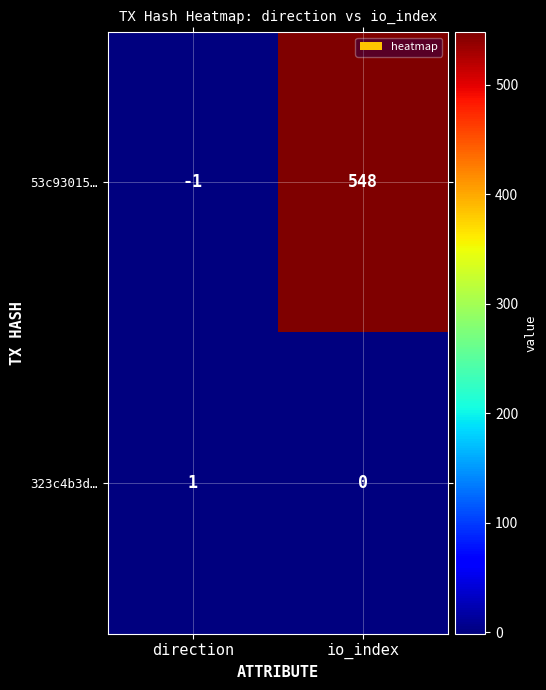

True or false: 323c4b3d… has a value of 0 at io_index.

True